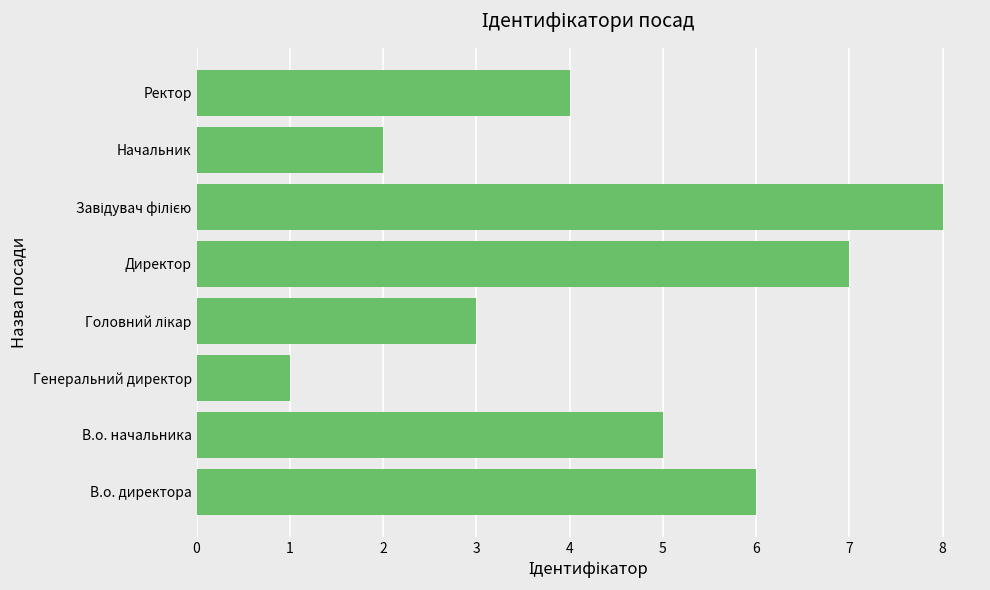

What is the greatest value displayed?

8